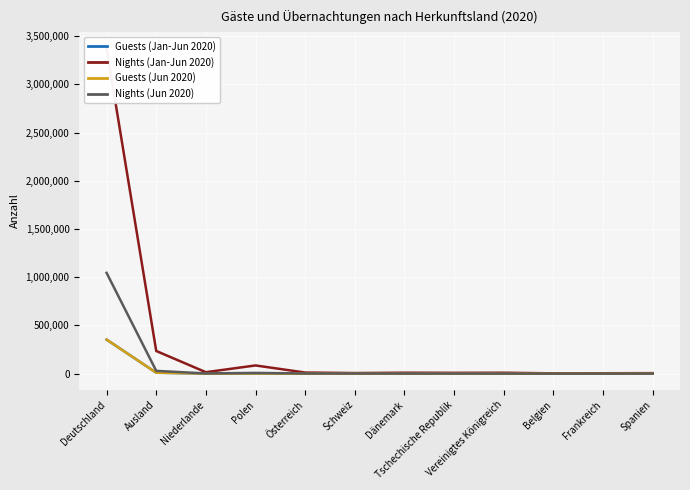

True or false: Guests (Jun 2020) and Nights (Jan-Jun 2020) intersect in this chart.

False